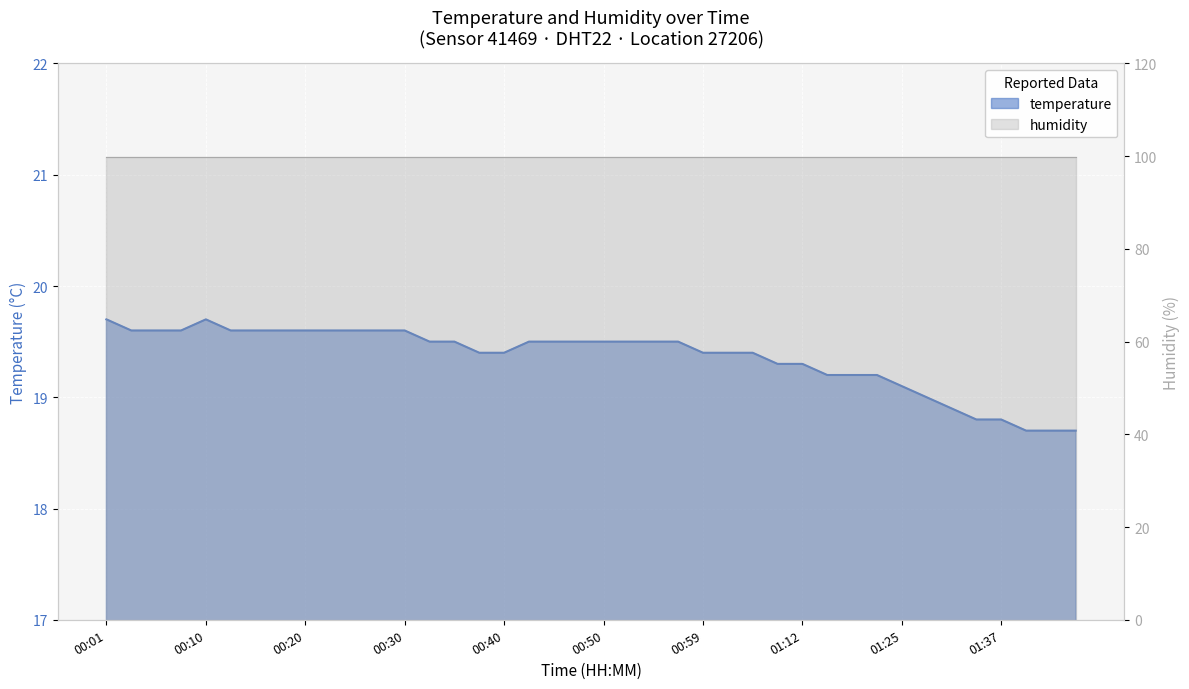

What is the sum of all values?

774.4